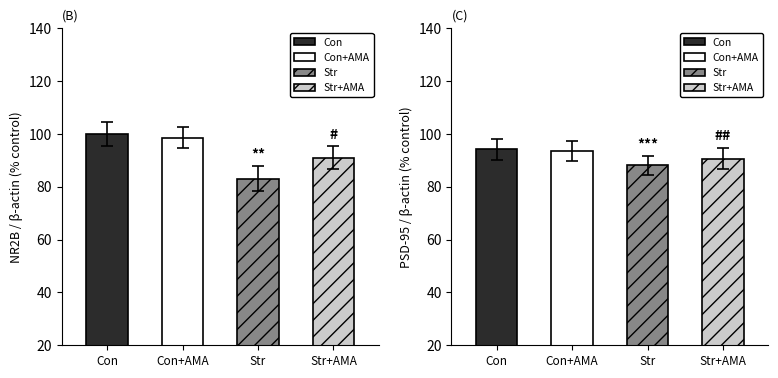

Is the value of Str at SDS_P2 greater than the value of Con at SDS_P2?

No